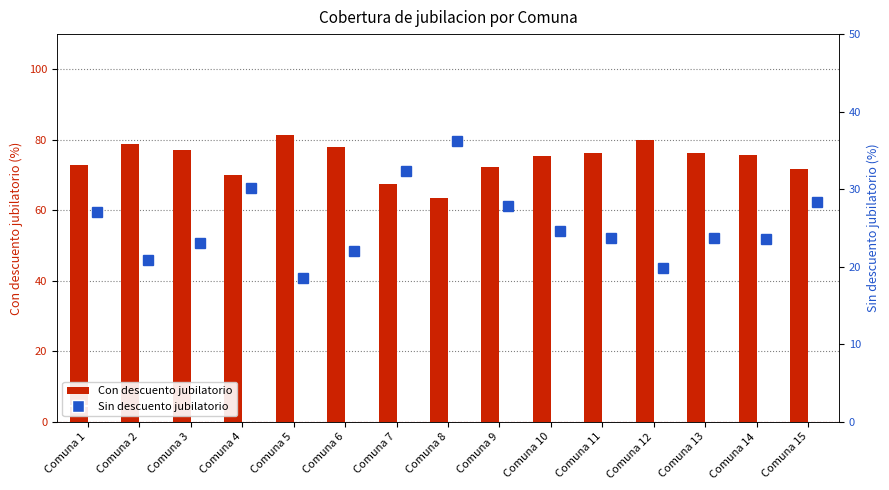

Does the chart contain stacked bars?

No